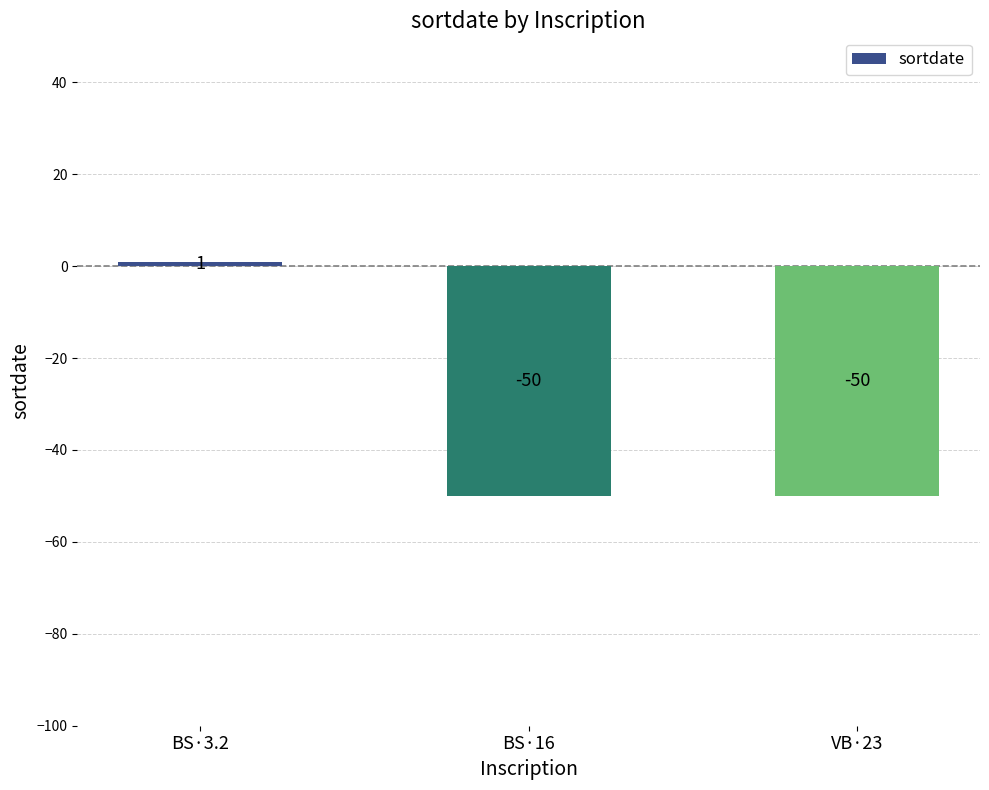

The value at VB·23 is -34. True or false?

False